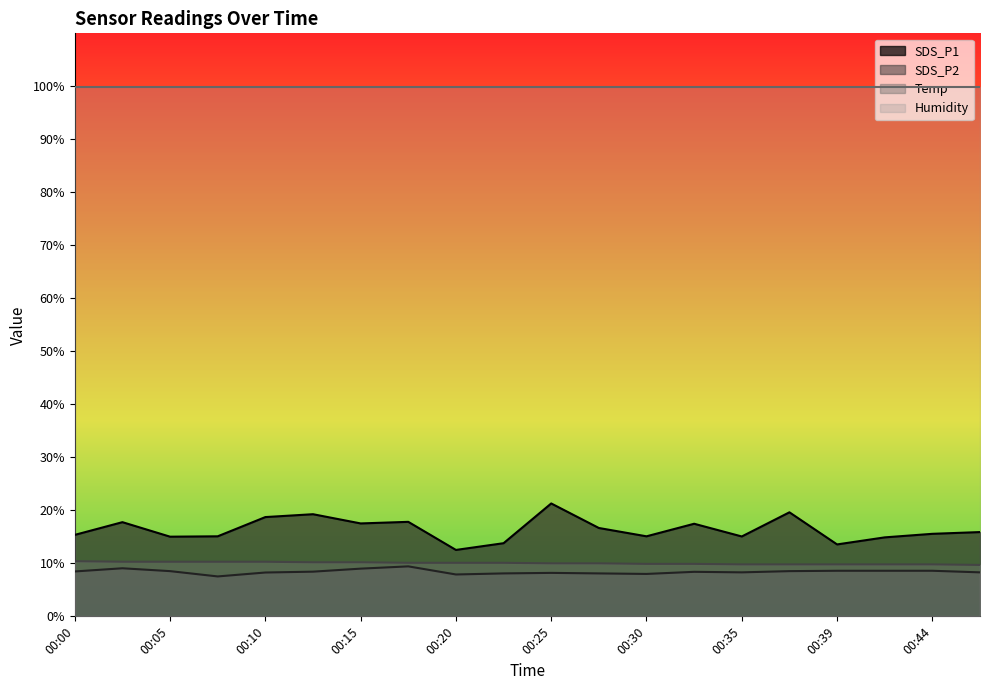

At which label does Temp reach its minimum?

00:47